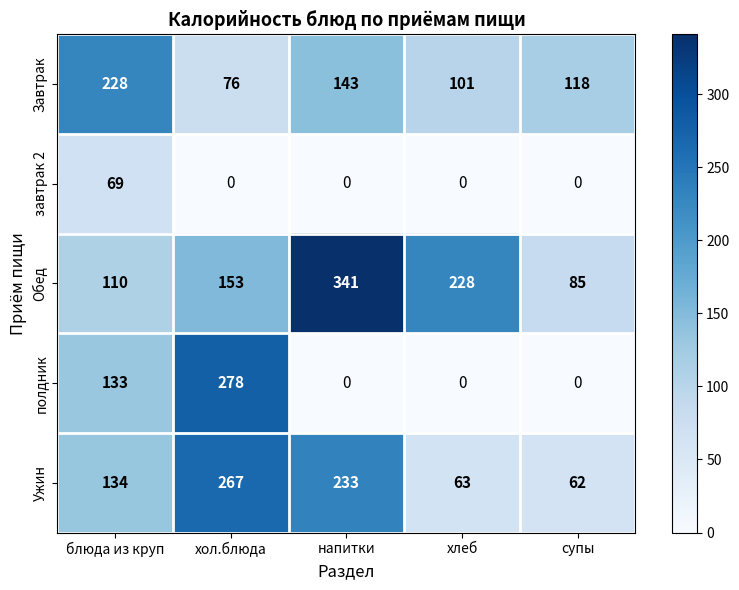

What is the sum of the Ужин values at супы and напитки?

295